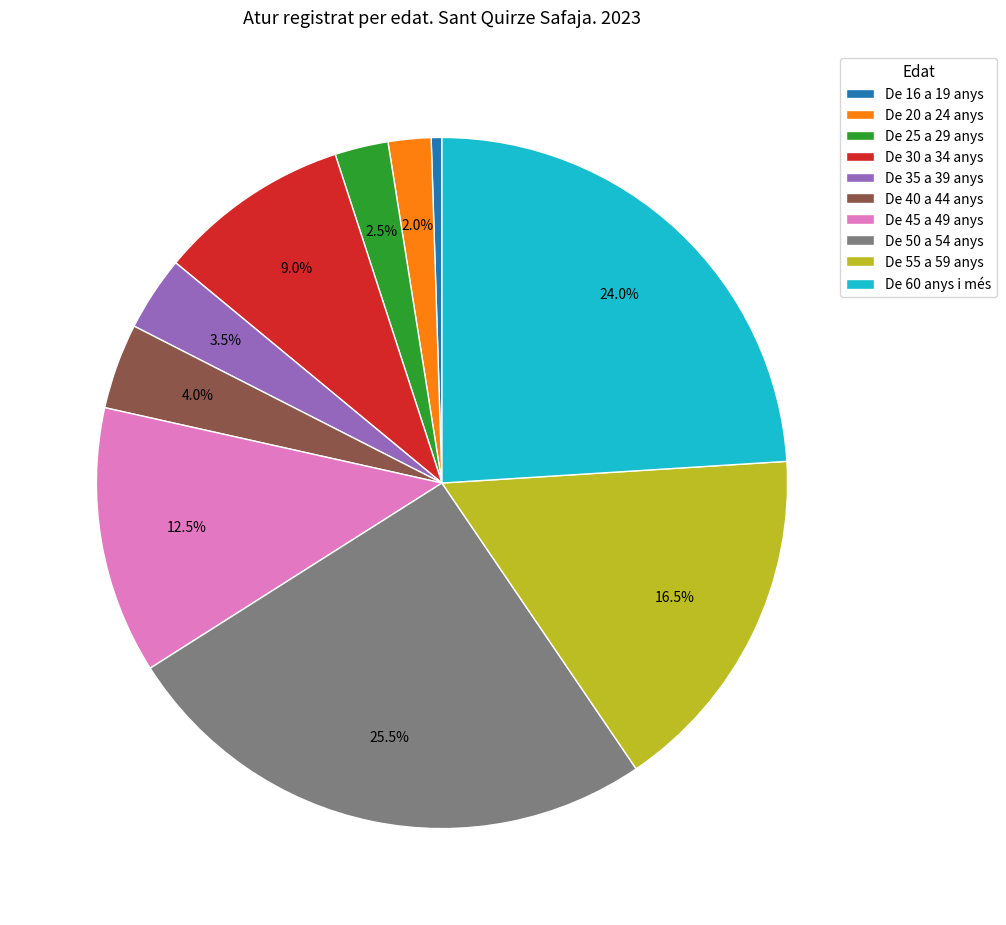

Which category has the biggest portion of the pie?

De 50 a 54 anys